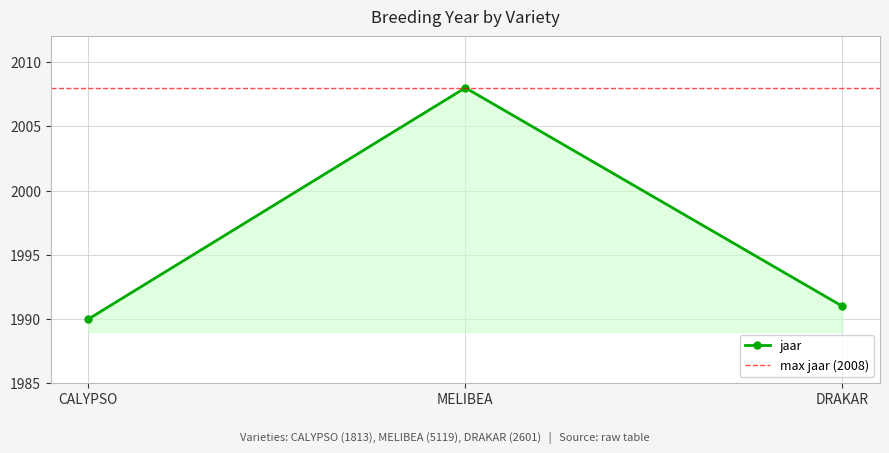

Where is the data nearest to the value 1999?

DRAKAR